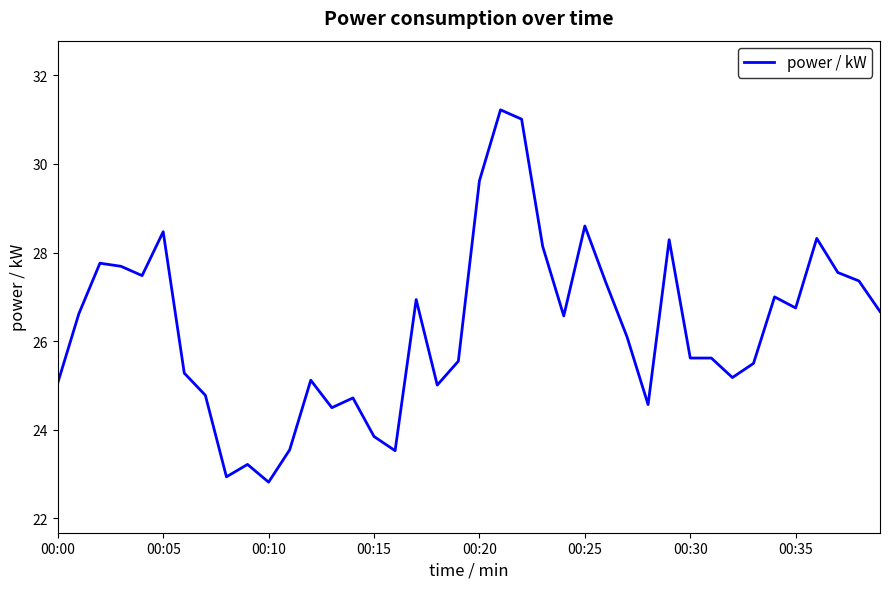

What is the greatest value displayed?

31.2